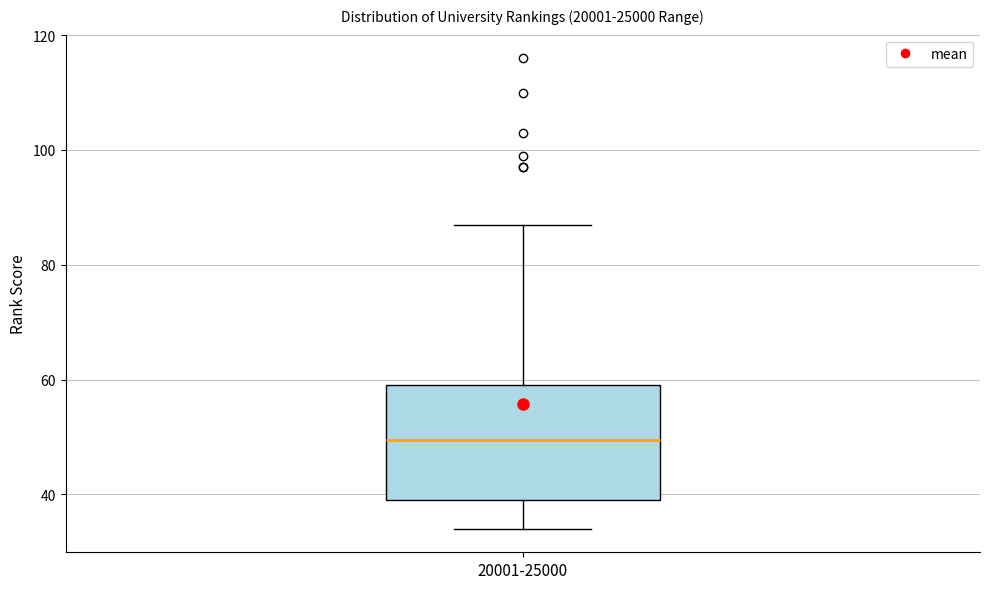

Transcribe this box plot: give where the median line is, the range the box spans, and where the two whiskers end, as read against the y-axis. The values are not printed on the chart, so give them approximately, as read against the axis.

median 50, box 40 to 60, whiskers 34 to 88